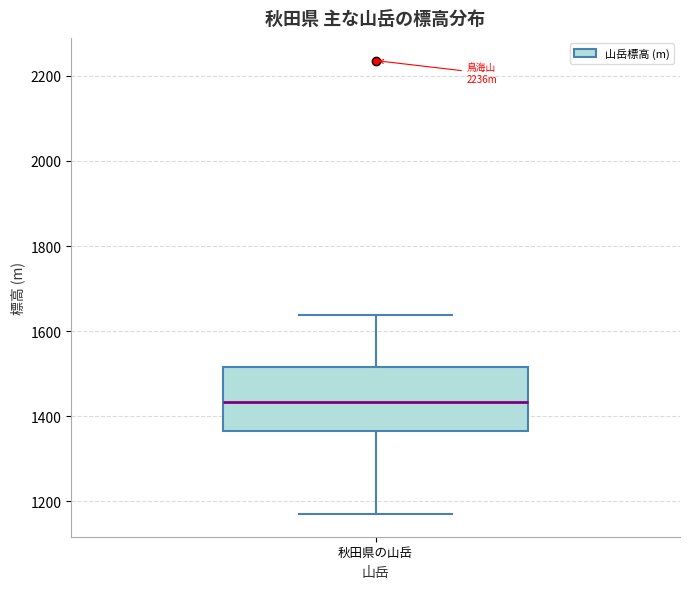

Transcribe this box plot: give where the median line is, the range the box spans, and where the two whiskers end, as read against the y-axis. The values are not printed on the chart, so give them approximately, as read against the axis.

median 1440, box 1360 to 1520, whiskers 1180 to 1640